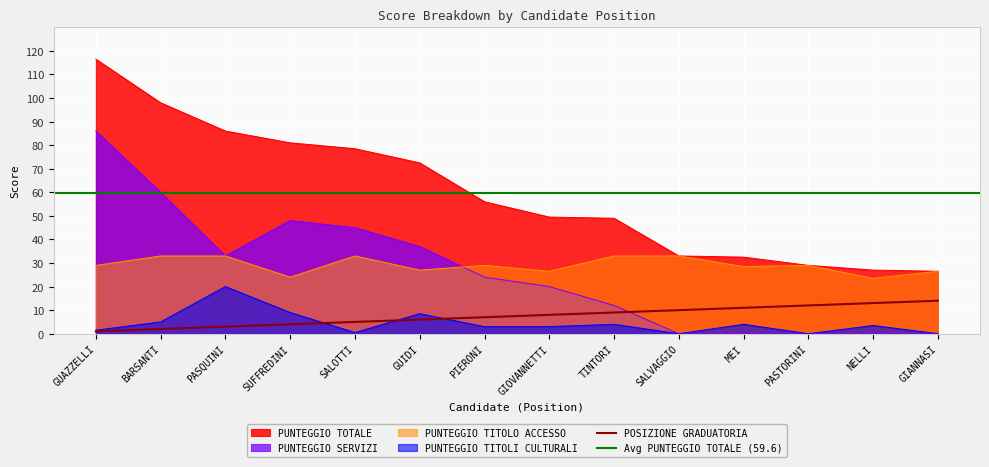

How many categories are shown in the chart?

14